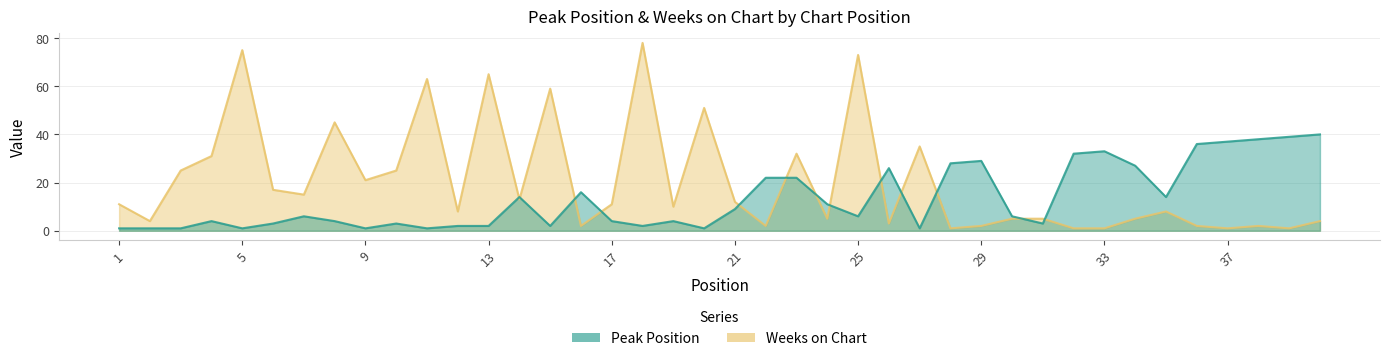

What are all the series names shown in the legend?

Peak Position, Weeks on Chart